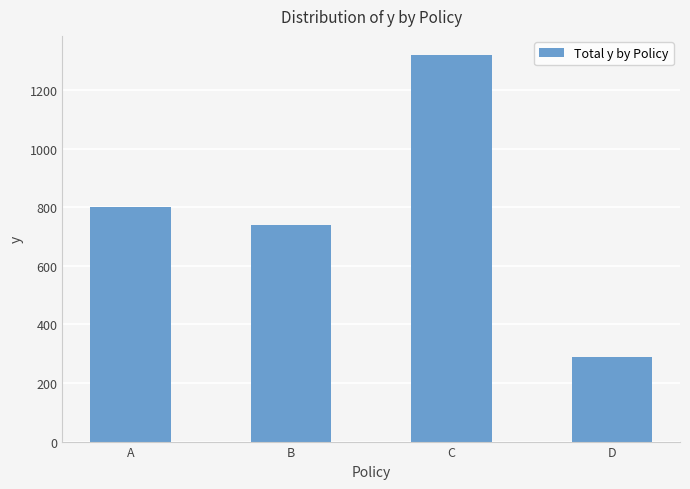

Rank the categories by value from highest to lowest.

C, A, B, D